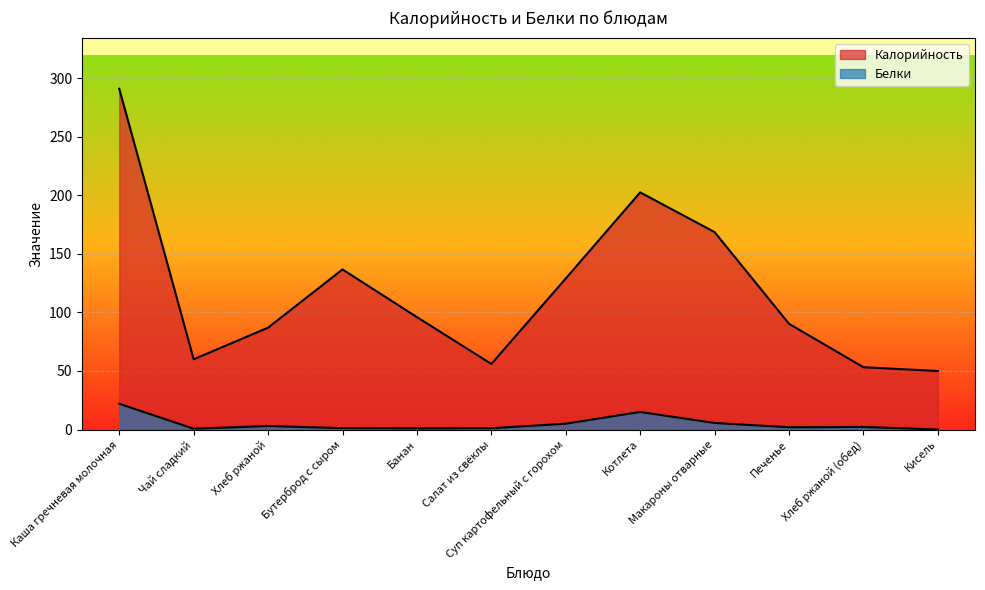

What is the average value of the Калорийность series?

118.4